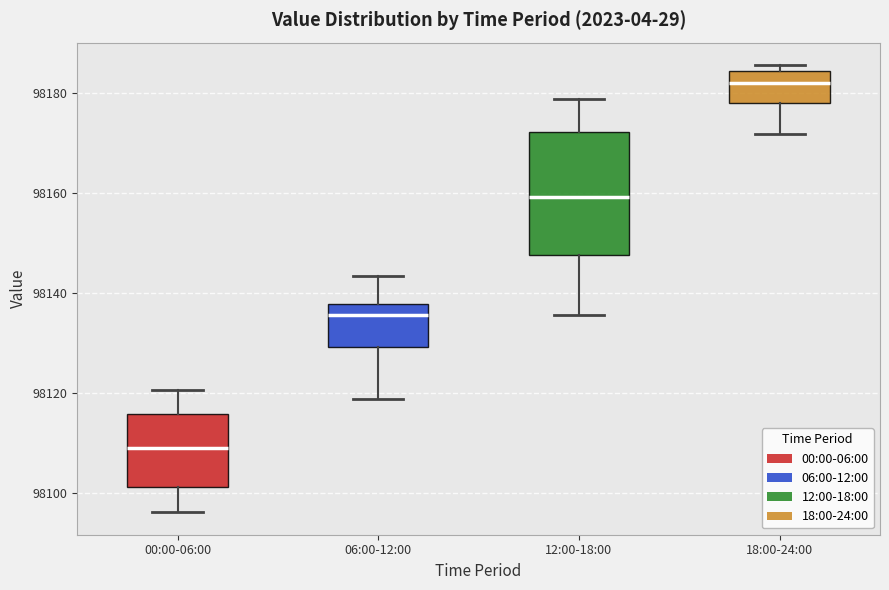

Which box is the tallest, from its lower edge to its upper edge?

12:00-18:00